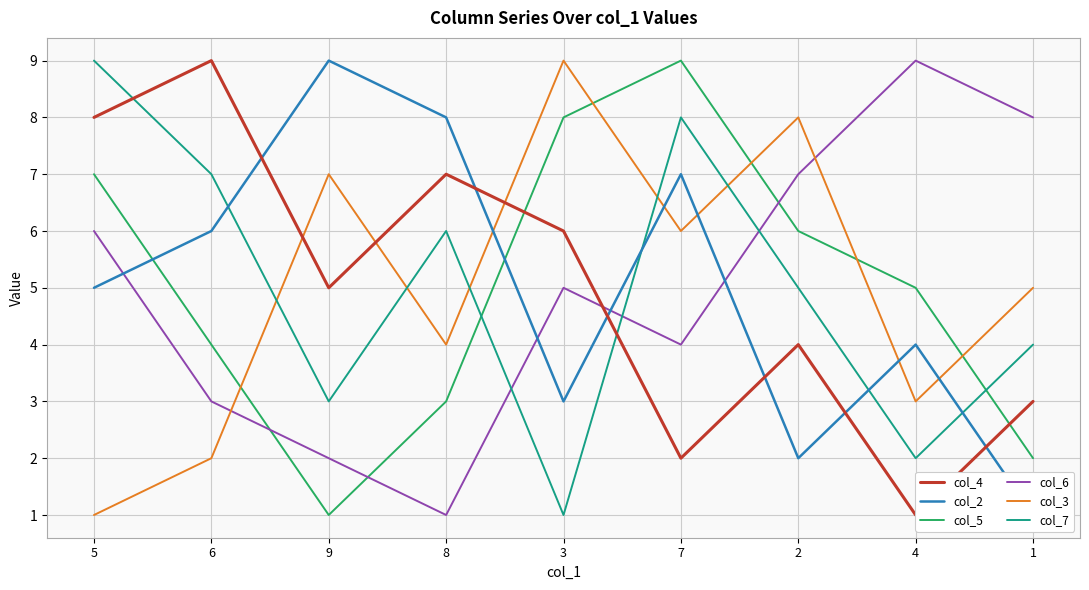

Reading left to right, what are all the values shown in this chart?

col_4: 5=8	6=9	9=5	8=7	3=6	7=2	2=4	4=1	1=3
col_2: 5=5	6=6	9=9	8=8	3=3	7=7	2=2	4=4	1=1
col_5: 5=7	6=4	9=1	8=3	3=8	7=9	2=6	4=5	1=2
col_6: 5=6	6=3	9=2	8=1	3=5	7=4	2=7	4=9	1=8
col_3: 5=1	6=2	9=7	8=4	3=9	7=6	2=8	4=3	1=5
col_7: 5=9	6=7	9=3	8=6	3=1	7=8	2=5	4=2	1=4